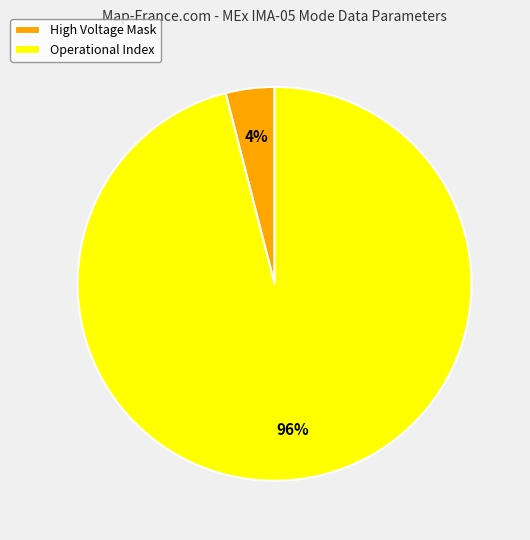

Which category has the smallest portion of the pie?

High Voltage Mask